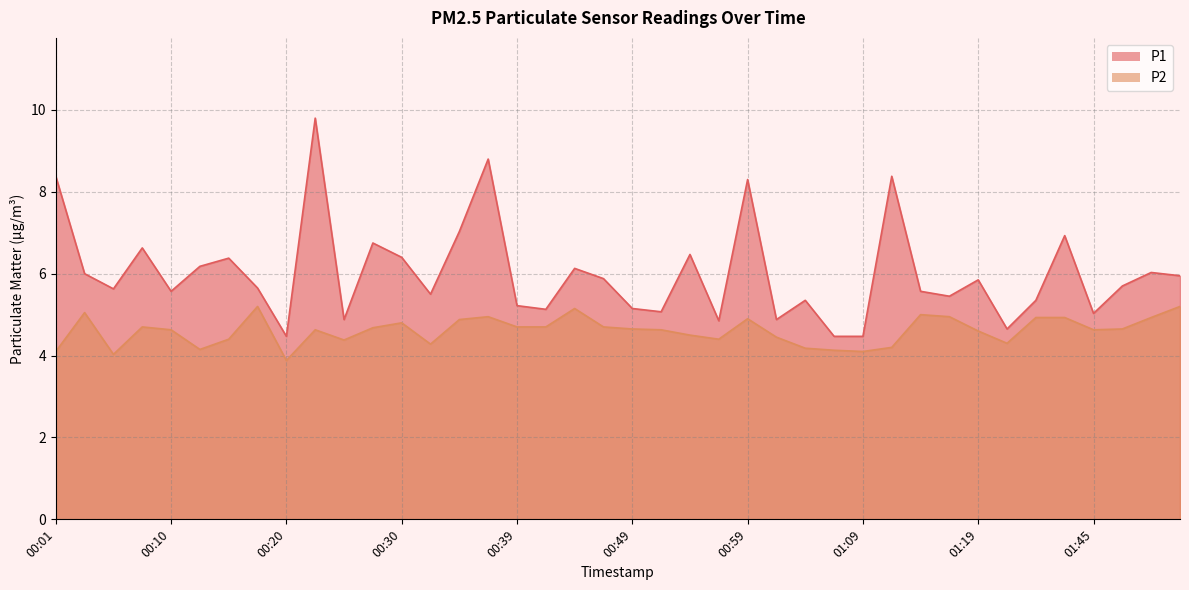

What is the label of the 22nd point from the right?

00:44